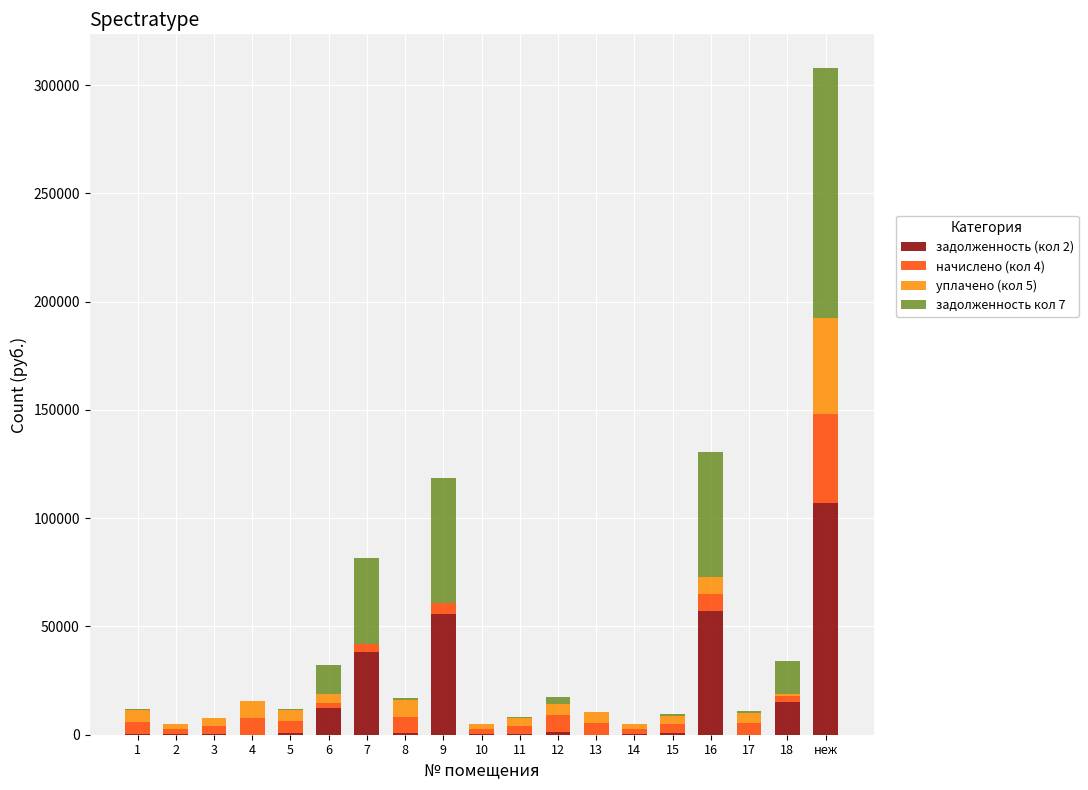

At which label does задолженность (кол 2) reach its peak?

неж